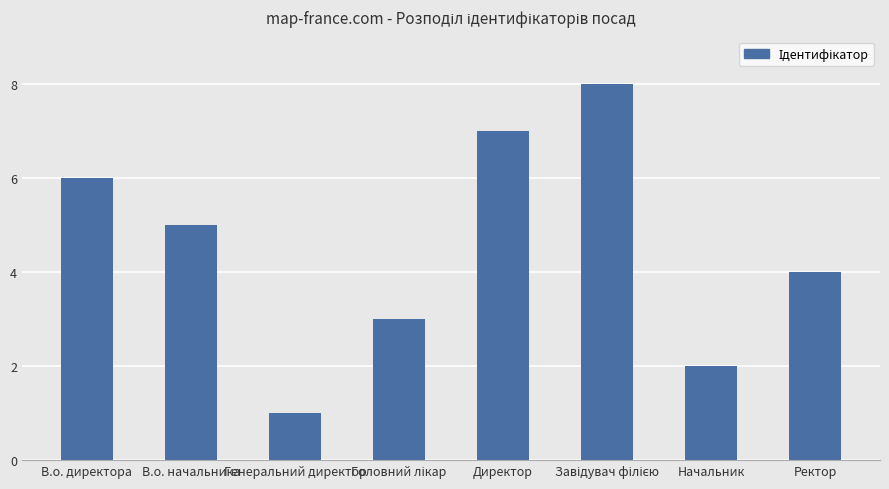

The value at Начальник is 1. True or false?

False